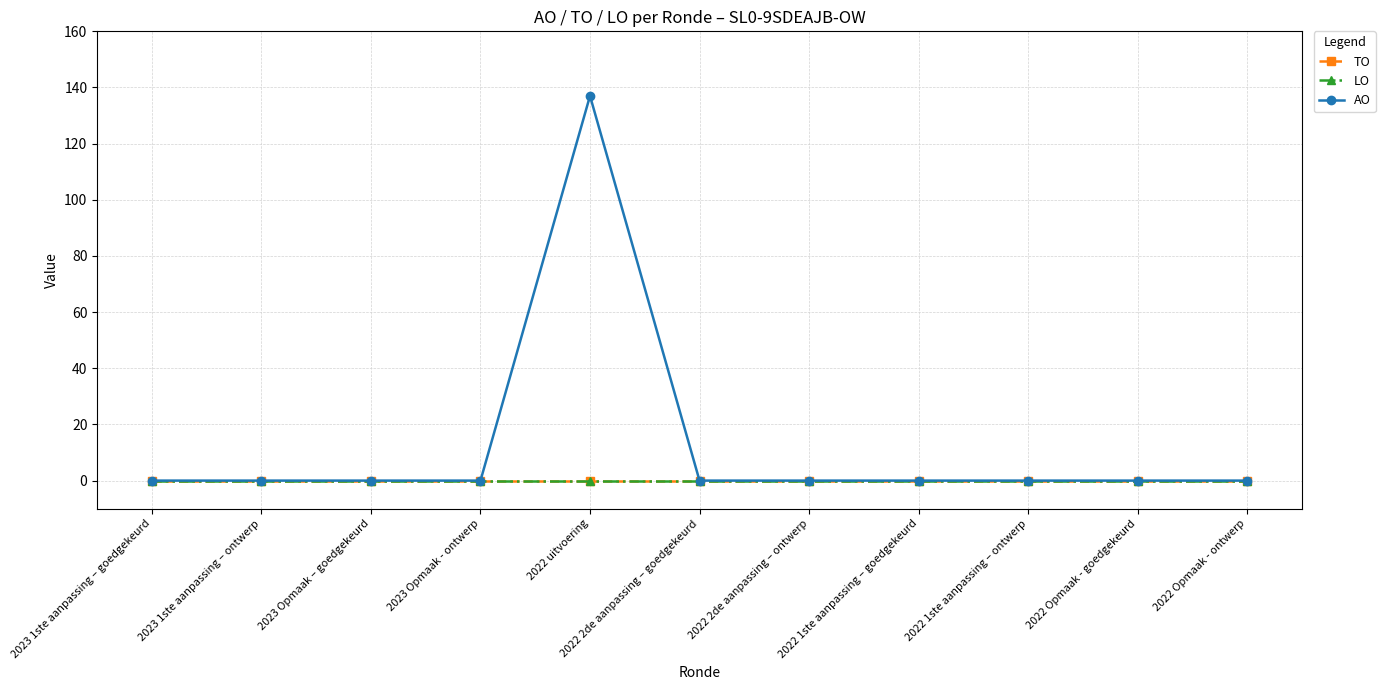

Which category has the lowest value in the LO series?

2023 1ste aanpassing – goedgekeurd